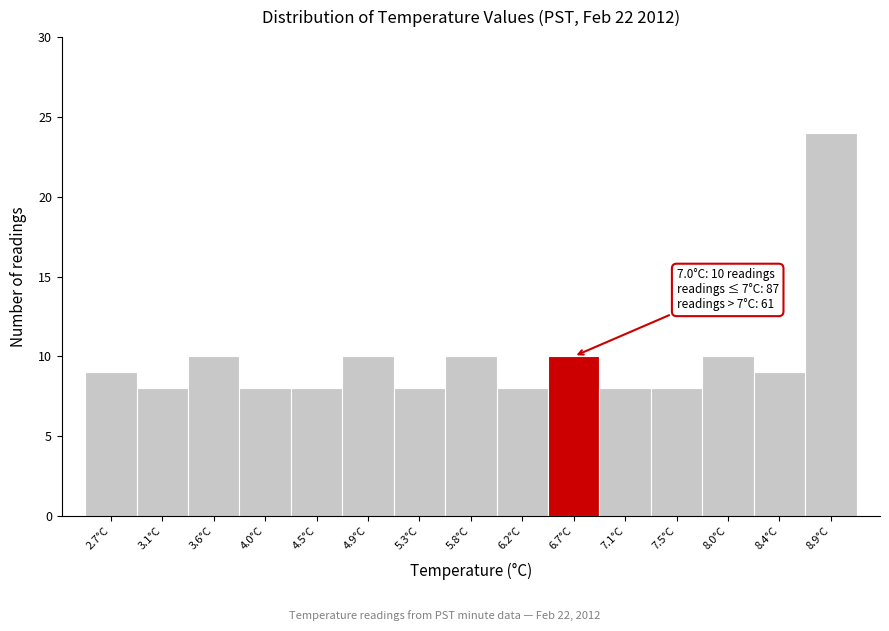

Reading left to right, transcribe all the data shown in this chart.

2.7°C=9	3.1°C=8	3.6°C=10	4.0°C=8	4.5°C=8	4.9°C=10	5.3°C=8	5.8°C=10	6.2°C=8	6.7°C=10	7.1°C=8	7.5°C=8	8.0°C=10	8.4°C=9	8.9°C=24